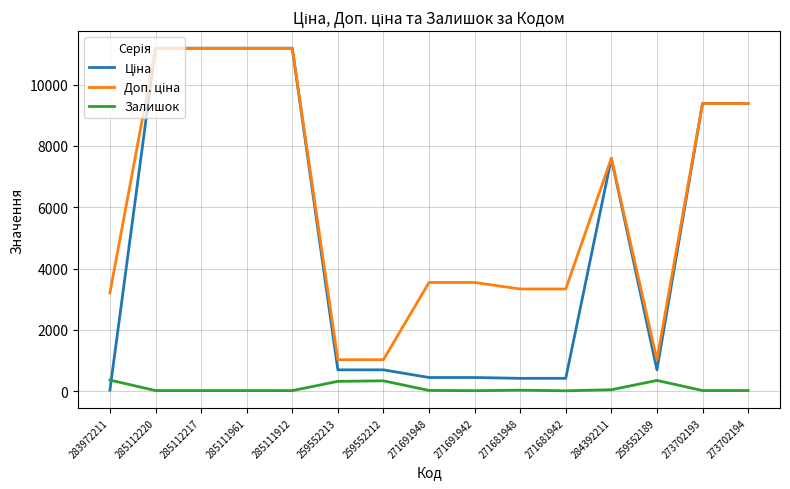

What is the smallest value displayed?

10.0